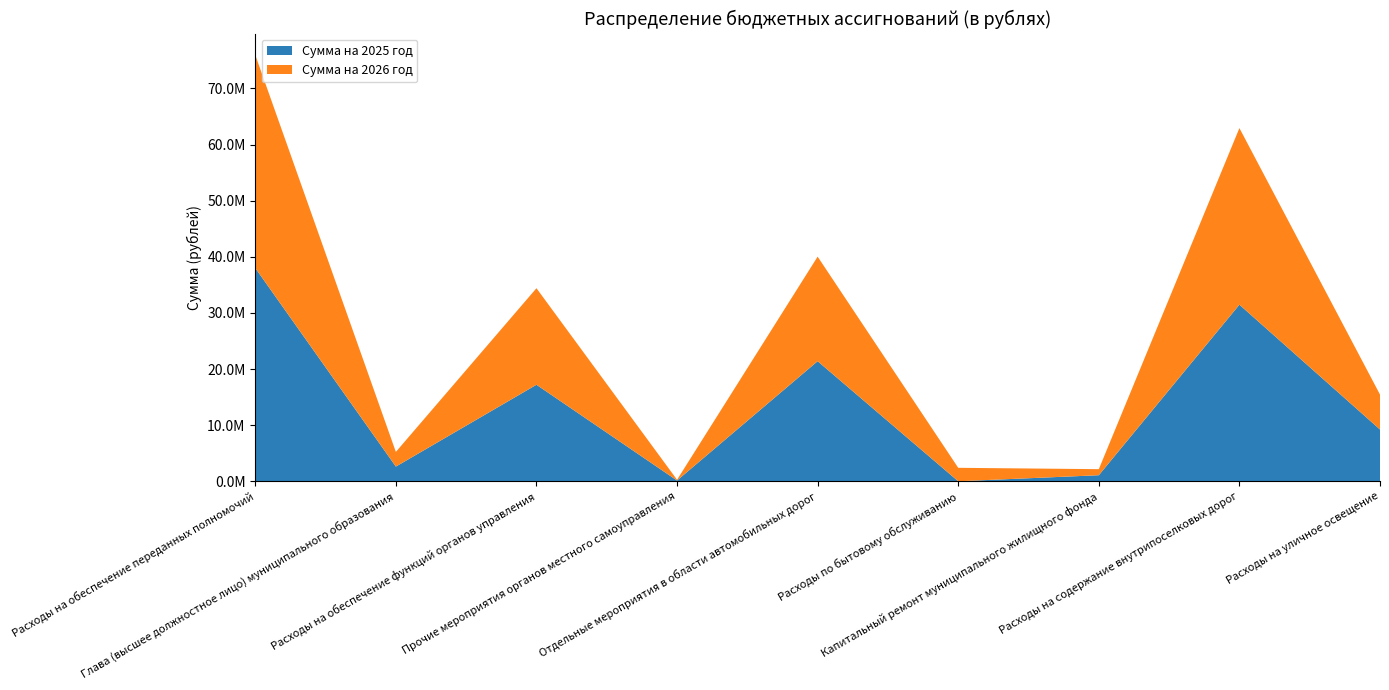

Reading left to right, transcribe all the data shown in this chart.

Сумма на 2025 год: Расходы на обеспечение переданных полномочий=38001148.8	Глава (высшее должностное лицо) муниципального образования=2617211.5	Расходы на обеспечение функций органов управления=17202323.3	Прочие мероприятия органов местного самоуправления=135820.0	Отдельные мероприятия в области автомобильных дорог=21400000.0	Расходы по бытовому обслуживанию=0.0	Капитальный ремонт муниципального жилищного фонда=1078957.4	Расходы на содержание внутрипоселковых дорог=31471738.7	Расходы на уличное освещение=9224369.5
Сумма на 2026 год: Расходы на обеспечение переданных полномочий=37983648.8	Глава (высшее должностное лицо) муниципального образования=2617211.5	Расходы на обеспечение функций органов управления=17204823.3	Прочие мероприятия органов местного самоуправления=135820.0	Отдельные мероприятия в области автомобильных дорог=18635300.0	Расходы по бытовому обслуживанию=2400000.0	Капитальный ремонт муниципального жилищного фонда=1078957.4	Расходы на содержание внутрипоселковых дорог=31471738.7	Расходы на уличное освещение=6229409.5